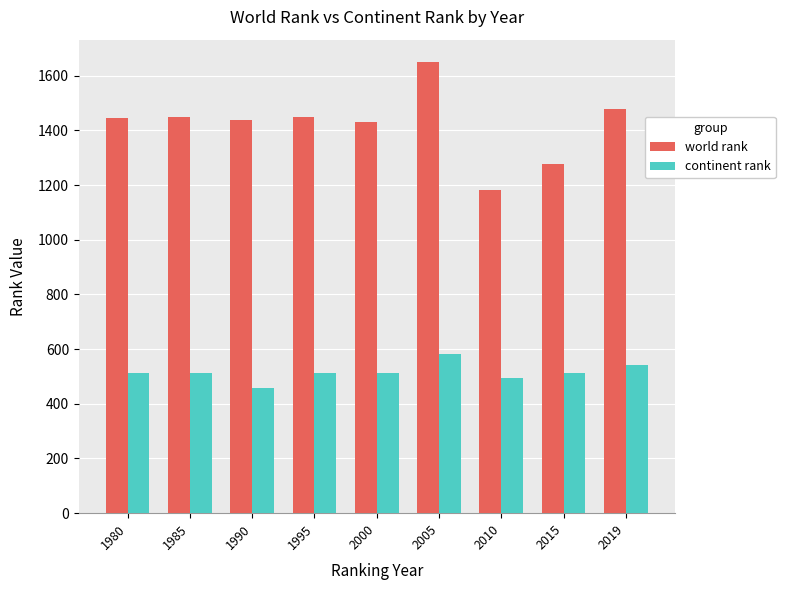

What value does the world rank series have at 2015, to the nearest 5?

1280